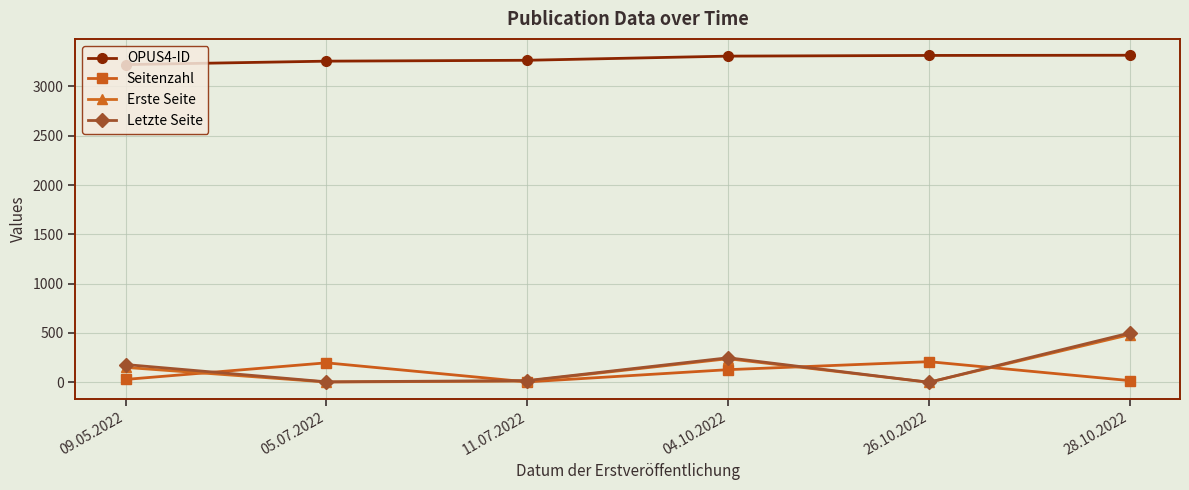

What are all the series names shown in the legend?

OPUS4-ID, Seitenzahl, Erste Seite, Letzte Seite